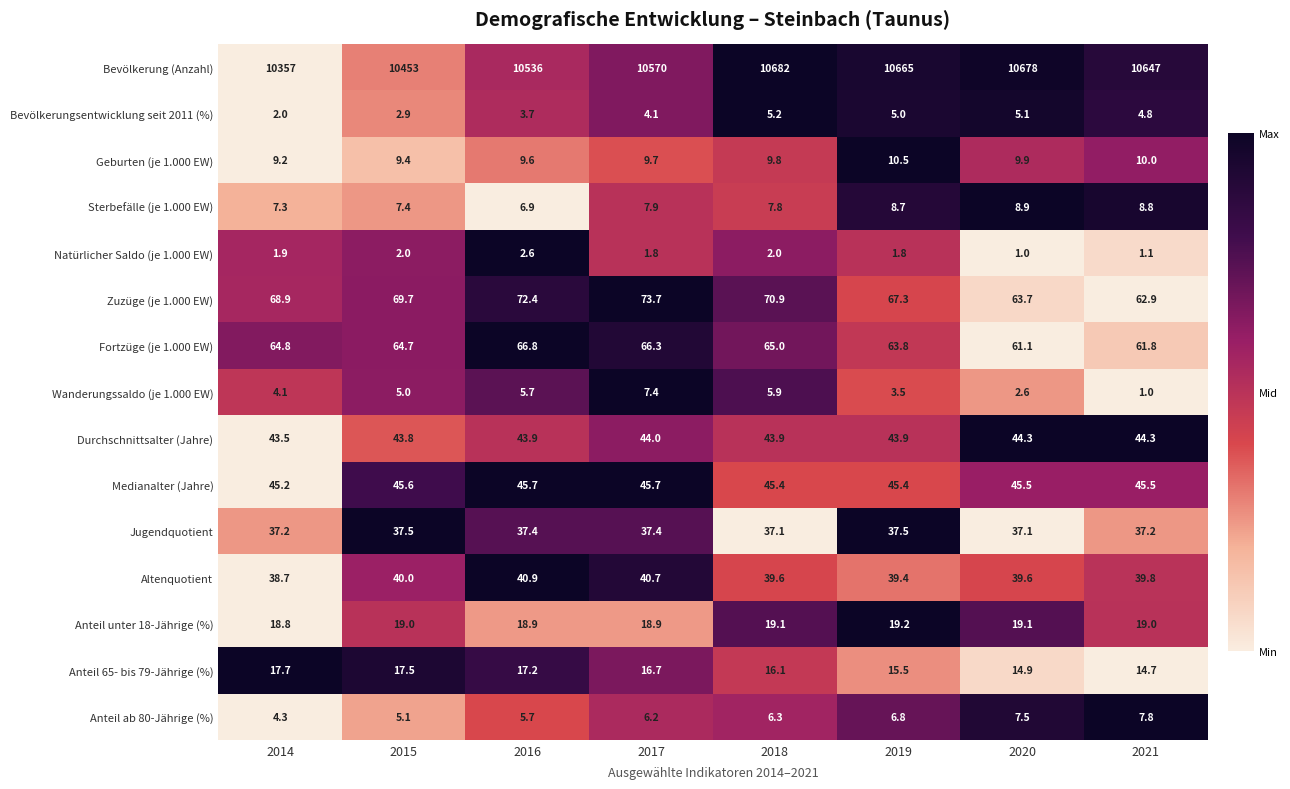

Which series has the largest range (max minus min)?

Bevölkerung (Anzahl)